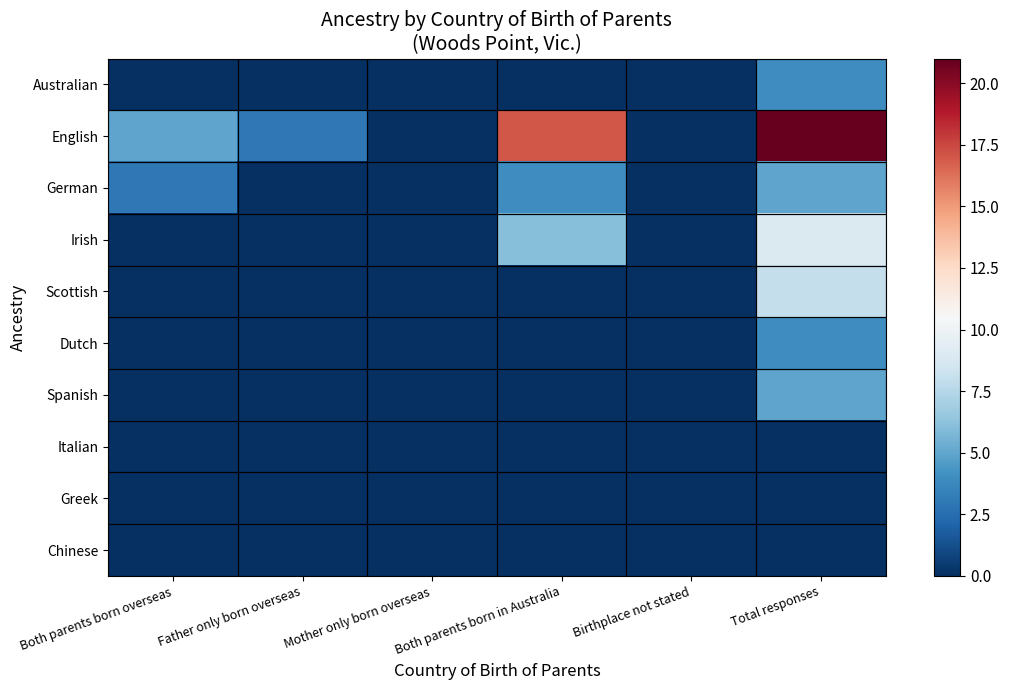

What is the difference between the highest and lowest values at Total responses?

21